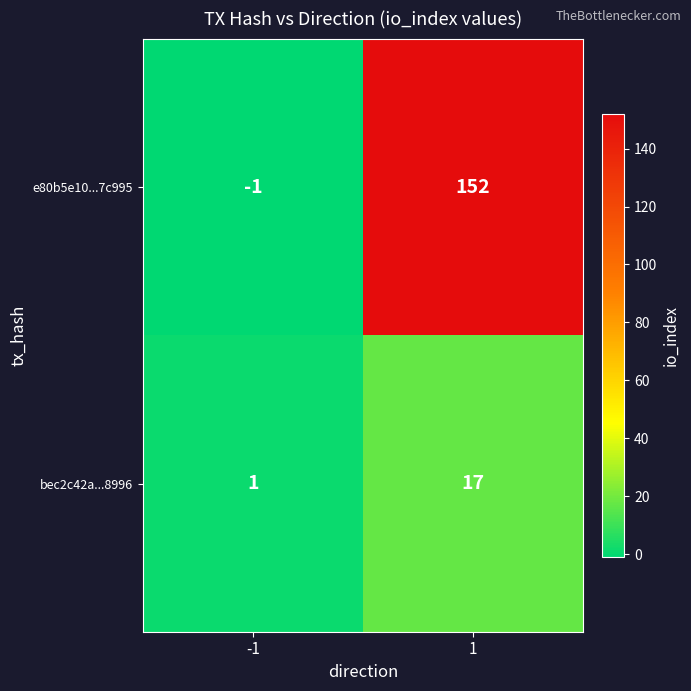

List the series in order of their overall mean, lowest first.

bec2c42a...8996, e80b5e10...7c995